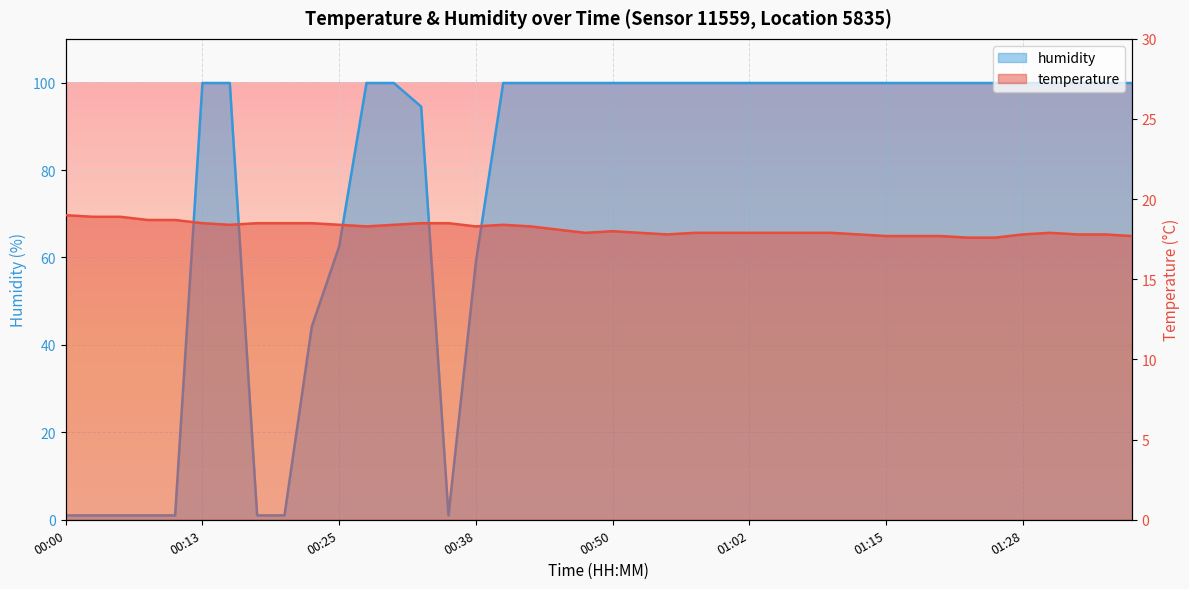

True or false: humidity has more than 2 interior local peaks.

False